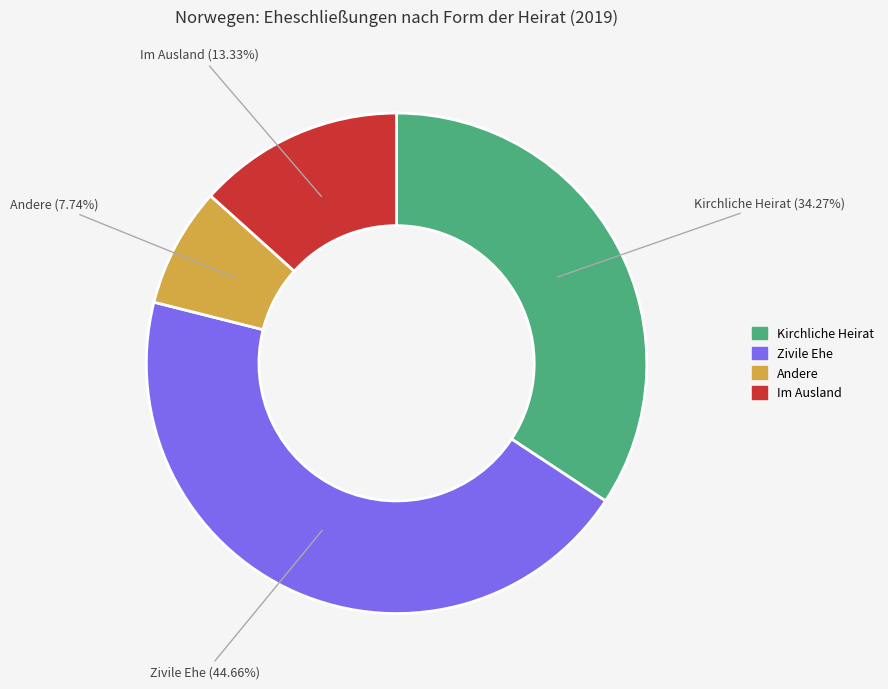

What is the largest slice in the pie chart?

Zivile Ehe